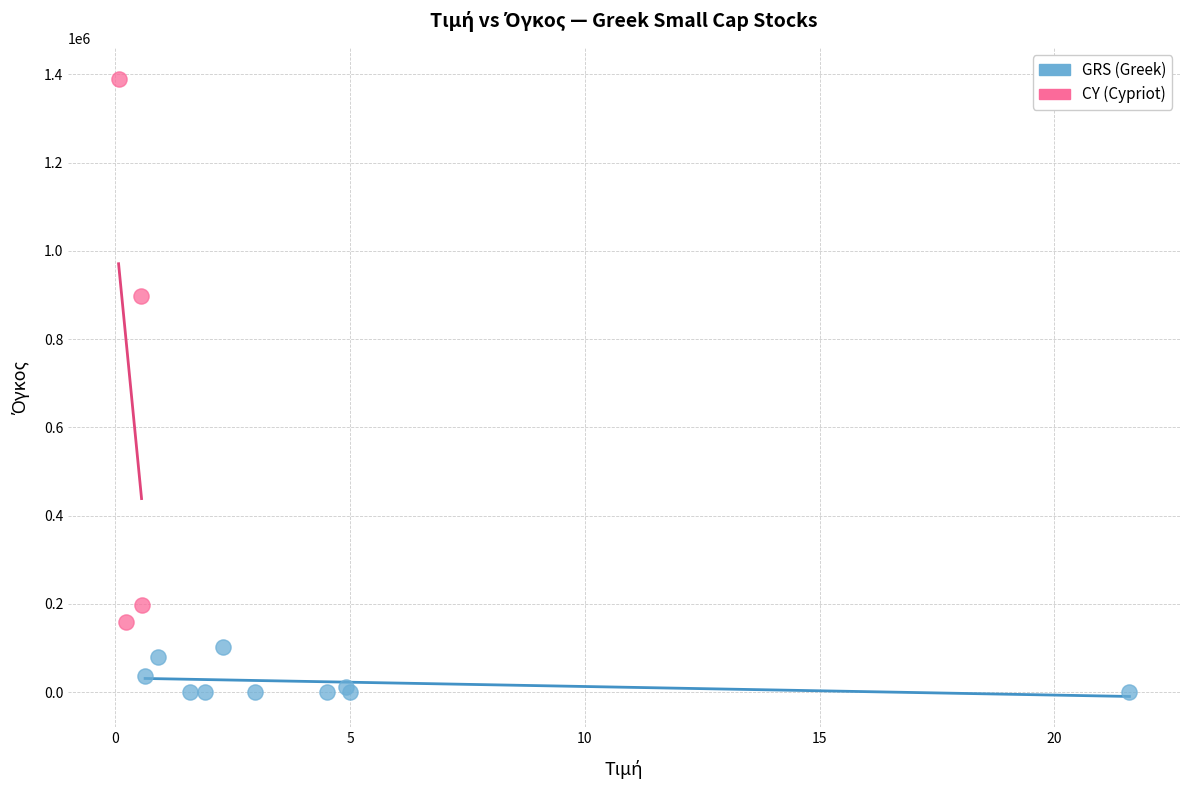

Which series reaches the maximum Y coordinate?

CY (Cypriot)